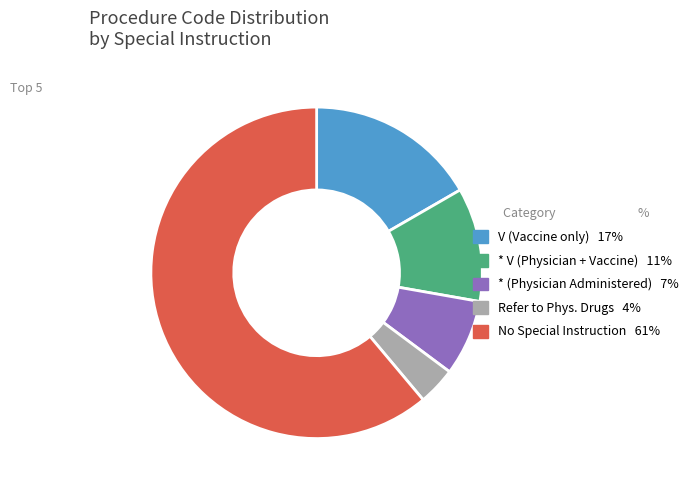

Does any single category account for the majority?

Yes